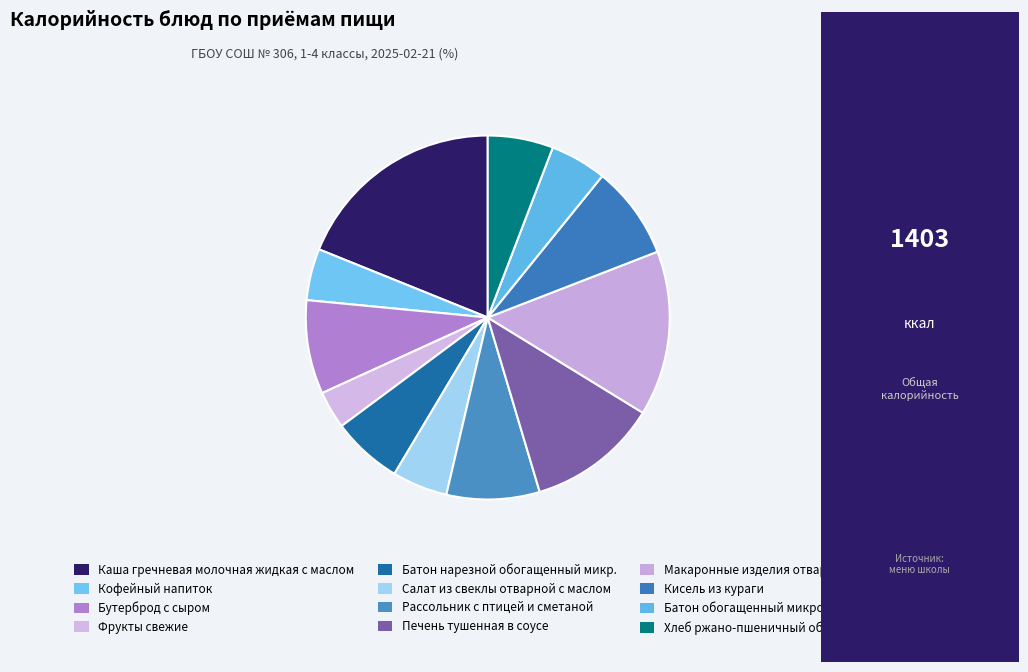

Rank the categories by value from highest to lowest.

Каша гречневая молочная жидкая с маслом, Макаронные изделия отварные, Печень тушенная в соусе, Бутерброд с сыром, Кисель из кураги, Рассольник с птицей и сметаной, Батон нарезной обогащенный микр., Хлеб ржано-пшеничный обогащенный, Батон обогащенный микронутриентами, Салат из свеклы отварной с маслом, Кофейный напиток, Фрукты свежие